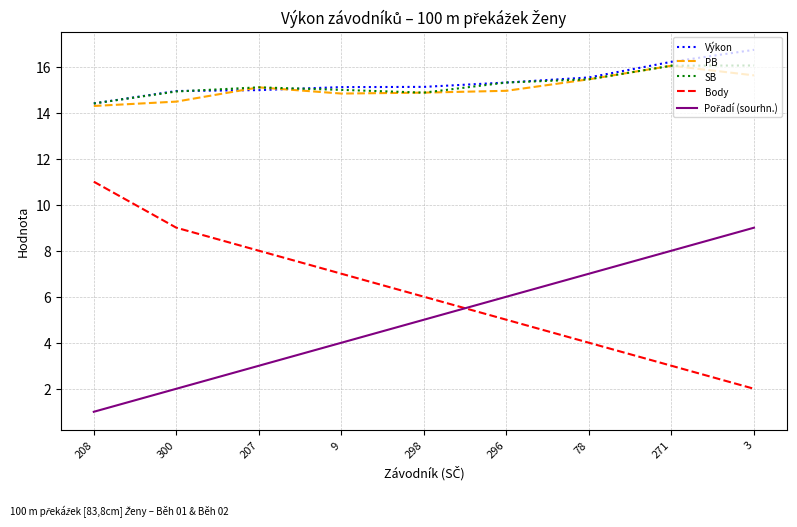

At which label does PB reach its peak?

271